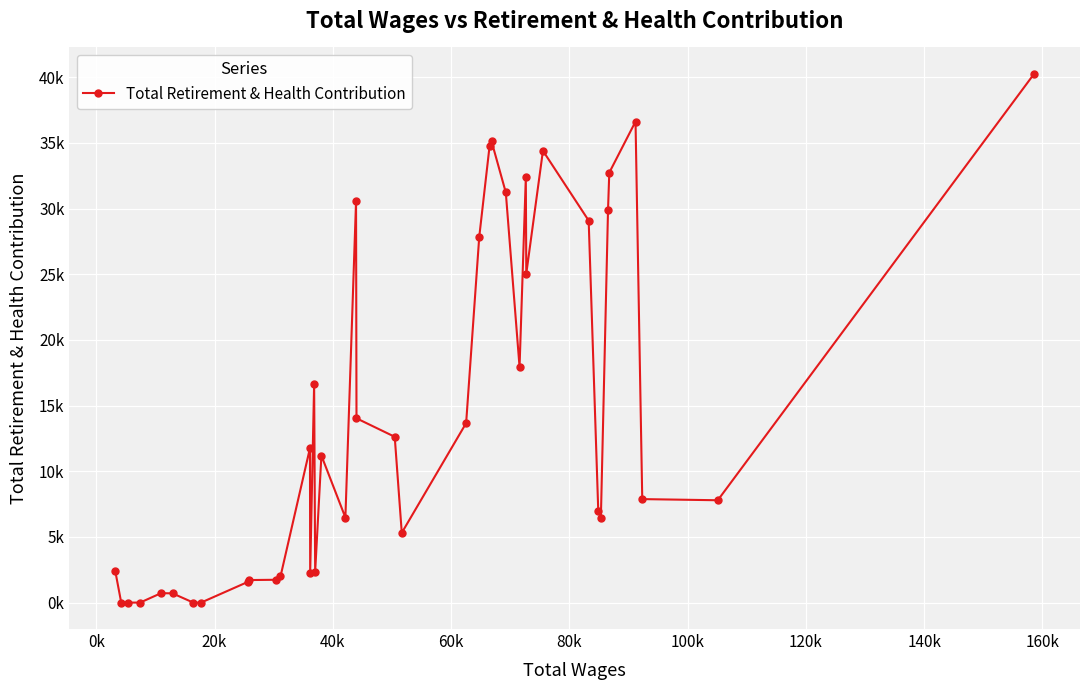

True or false: there are more than 1 points higher than both neighbors.

True